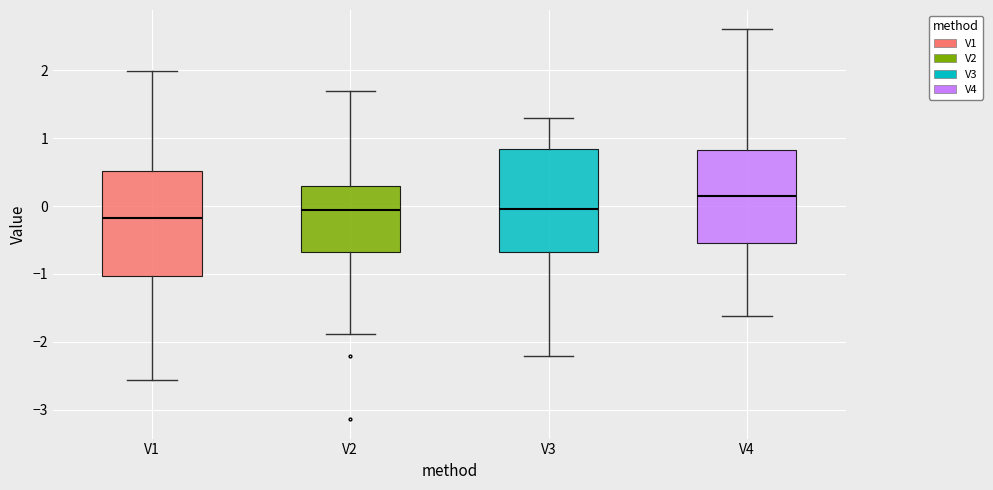

Reading left to right, transcribe this box plot: for each box, give where its median line is, the range the box spans, and where its two whiskers end, as read against the y-axis. The values are not printed on the chart, so give them approximately, as read against the axis.

V1: median -0.2, box -1.0 to 0.5, whiskers -2.6 to 2.0
V2: median -0.1, box -0.7 to 0.3, whiskers -1.9 to 1.7
V3: median 0.0, box -0.7 to 0.8, whiskers -2.2 to 1.3
V4: median 0.1, box -0.5 to 0.8, whiskers -1.6 to 2.6